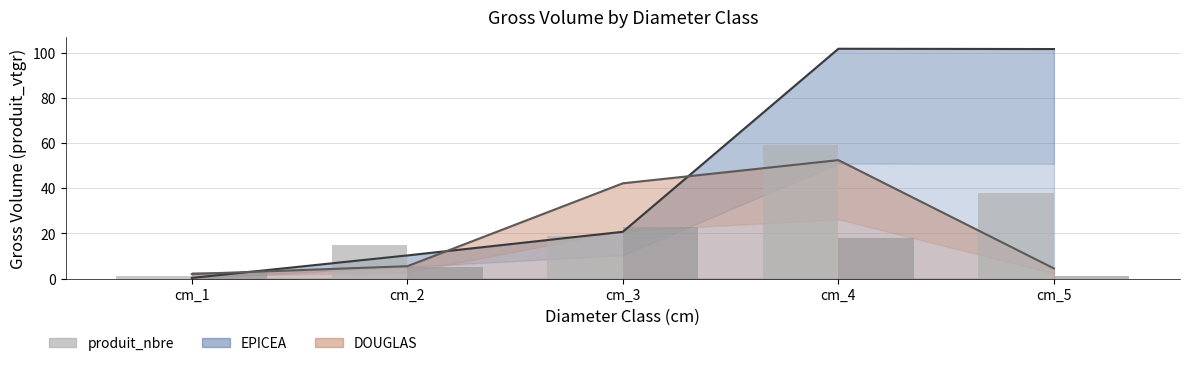

True or false: produit_nbre DOUGLAS has a value of 1.0 at cm_5.

True